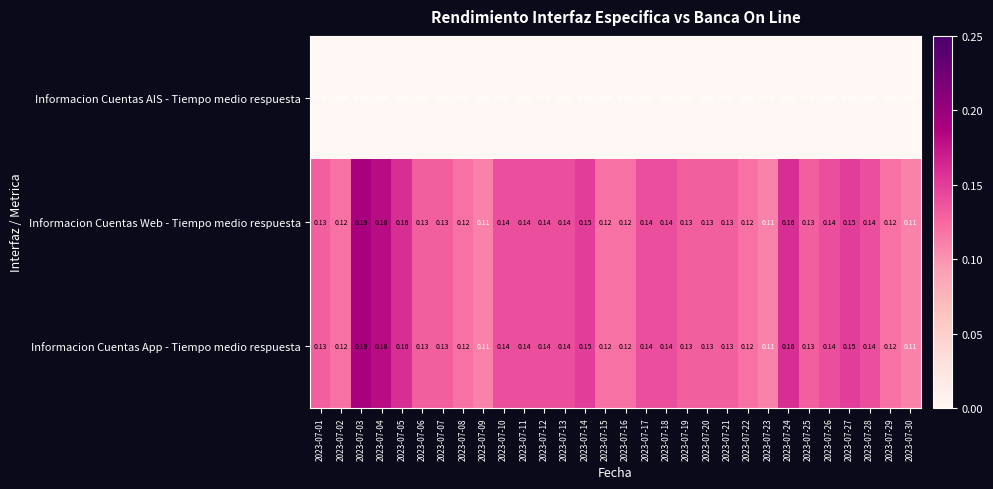

Is the value of Informacion Cuentas Web - Tiempo medio respuesta at 2023-07-23 greater than the value of Informacion Cuentas App - Tiempo medio respuesta at 2023-07-14?

No